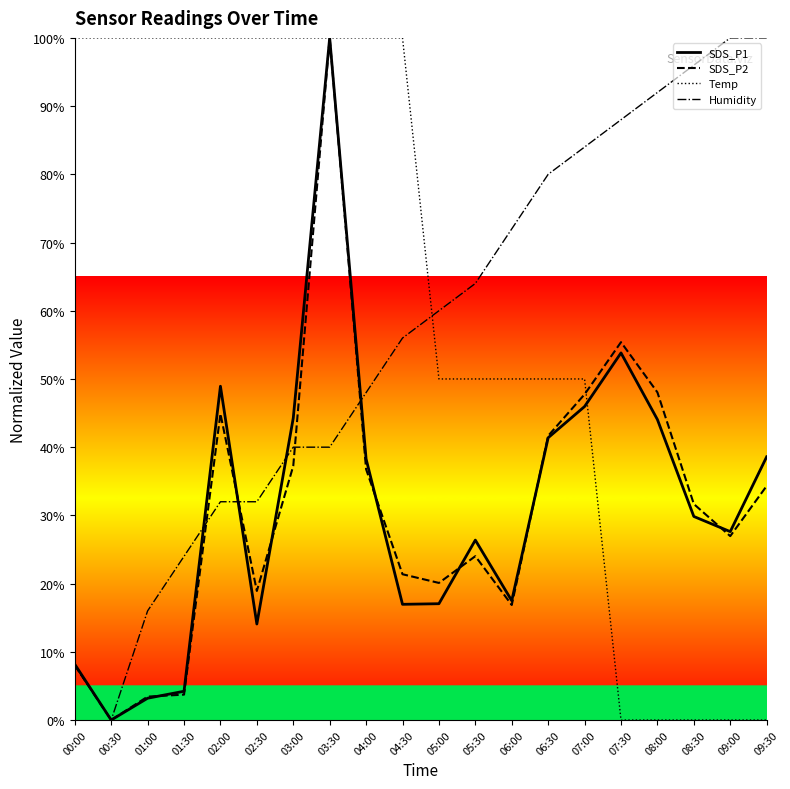

What is the highest value of the SDS_P2 series?

100.0